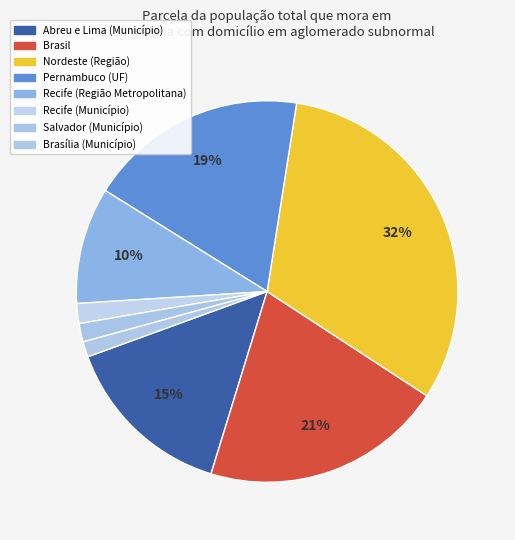

How many slices are in this pie chart?

8